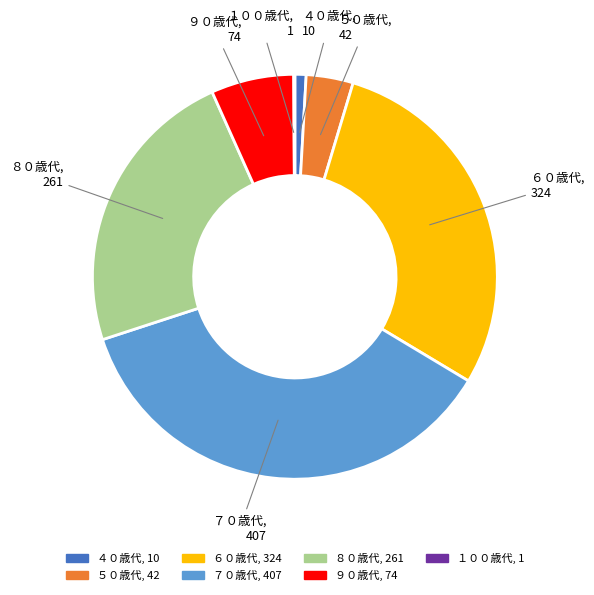

Is it true that ４０歳代 is 11% of the pie?

False